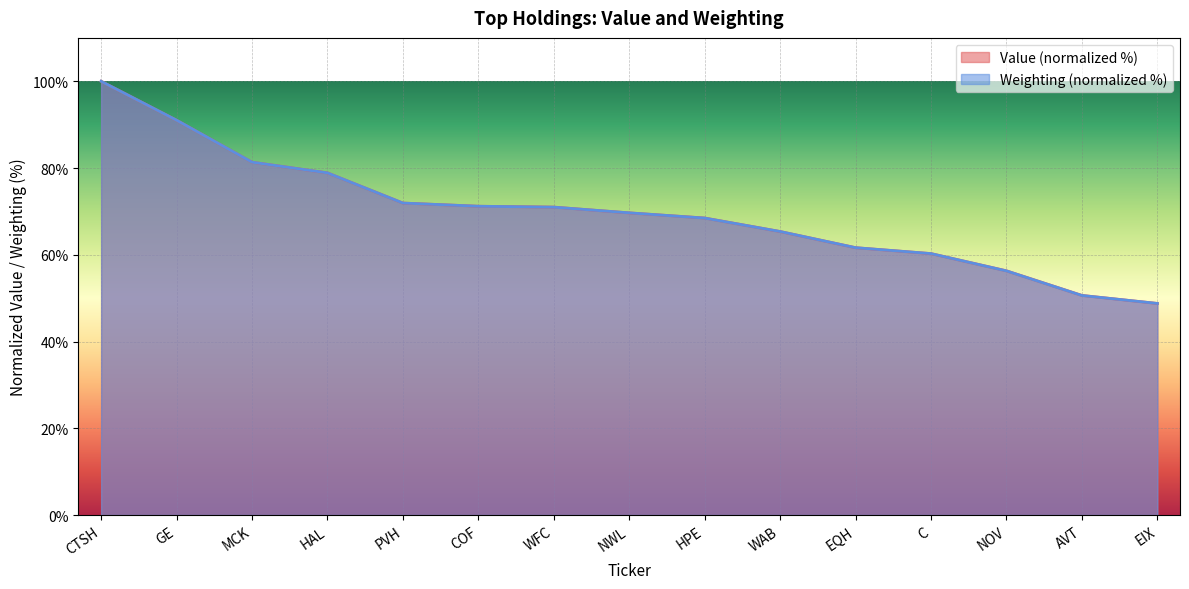

Is it true that Weighting equals 33.8 at WAB?

False